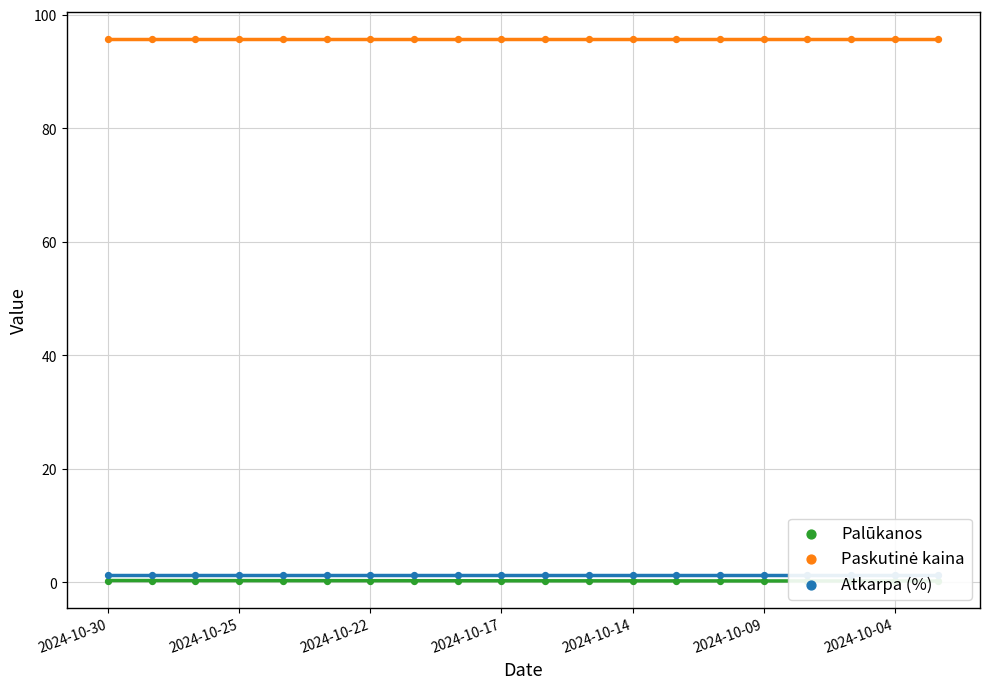

What are all the series names shown in the legend?

Palūkanos, Paskutinė kaina, Atkarpa (%)